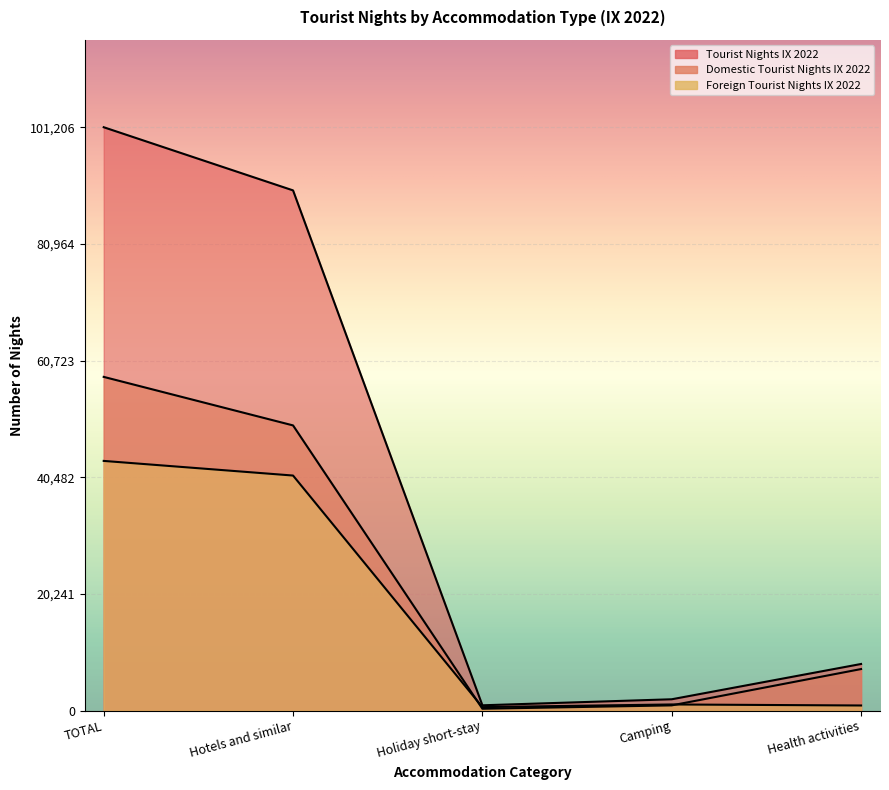

Which category has the highest value across all series?

TOTAL